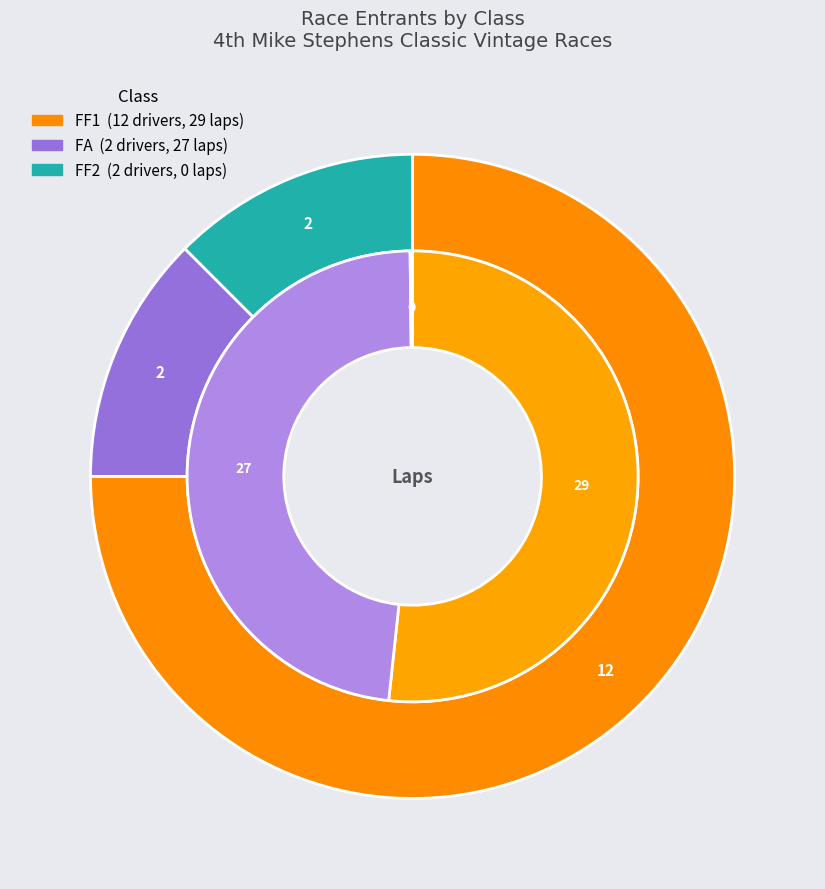

What is the majority slice?

FF1